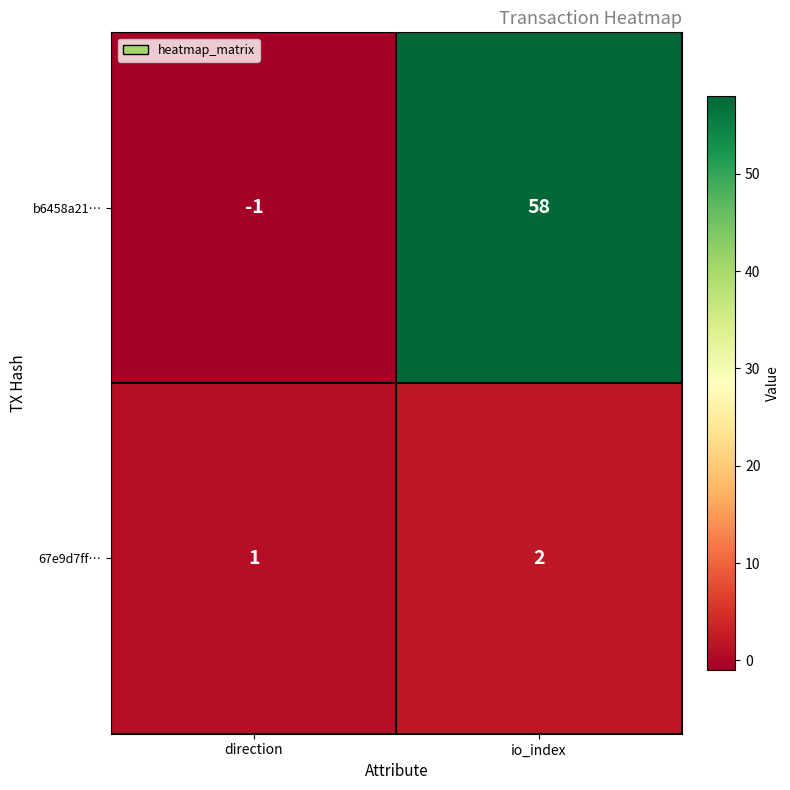

Reading left to right, transcribe all the data shown in this chart.

b6458a21…: -1	58
67e9d7ff…: 1	2